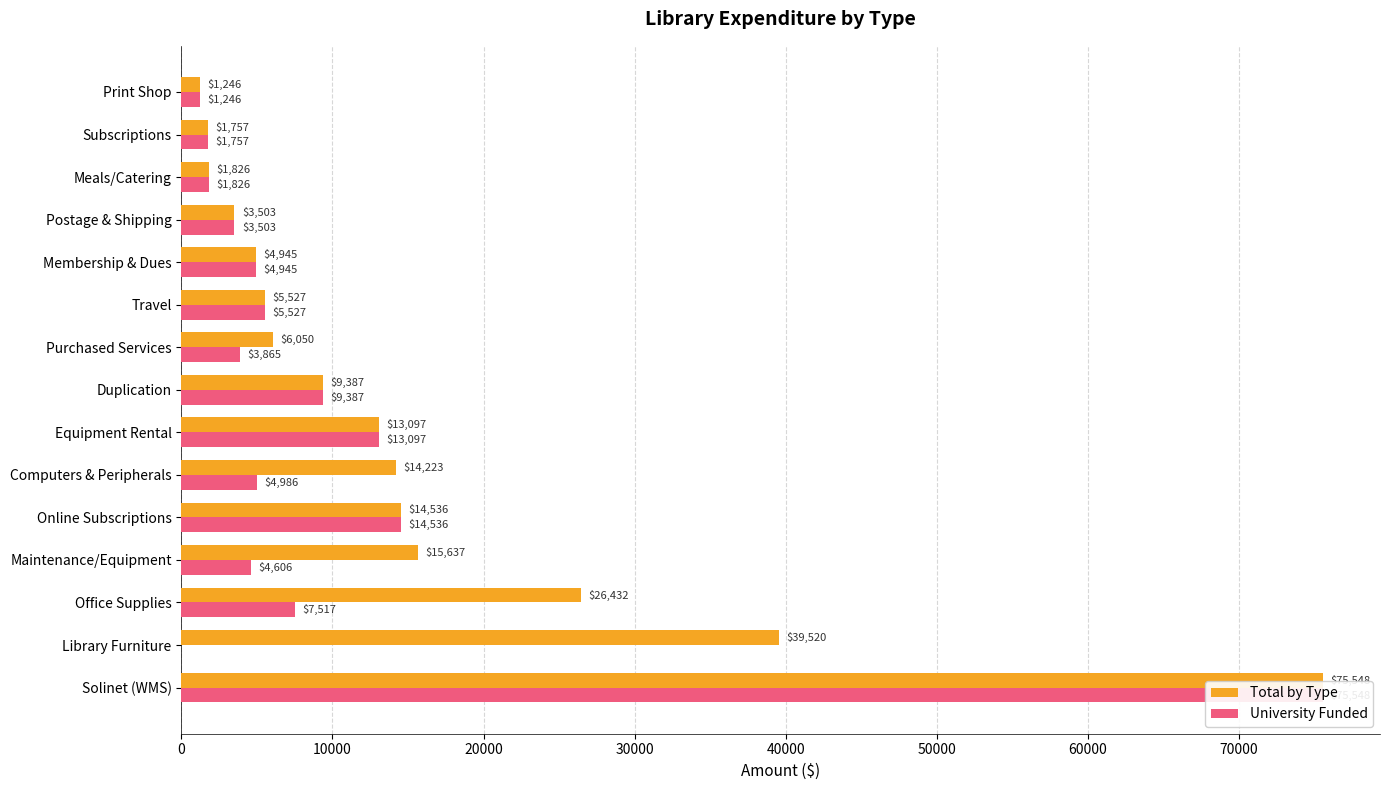

What is the value of the University Funded bar at the 8th from the left?

9386.7